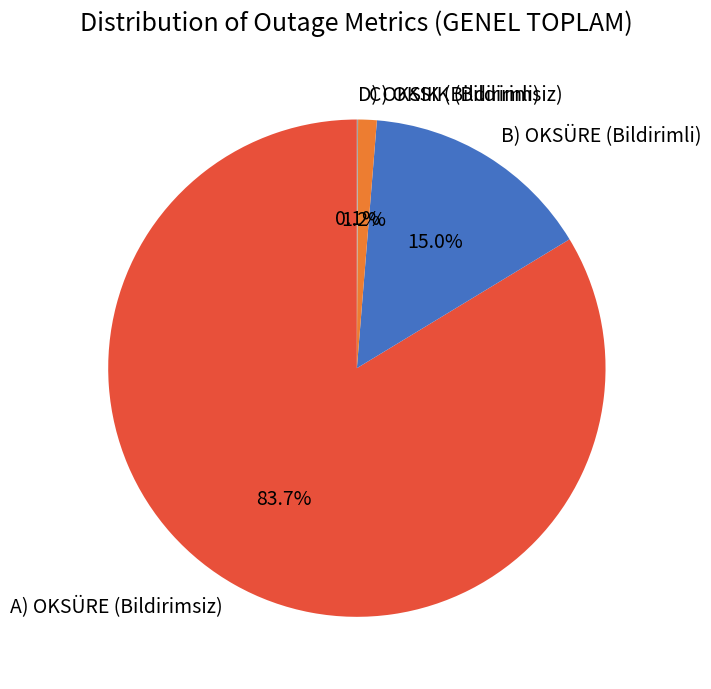

Is C) OKSIK (Bildirimsiz) the majority of the pie?

No